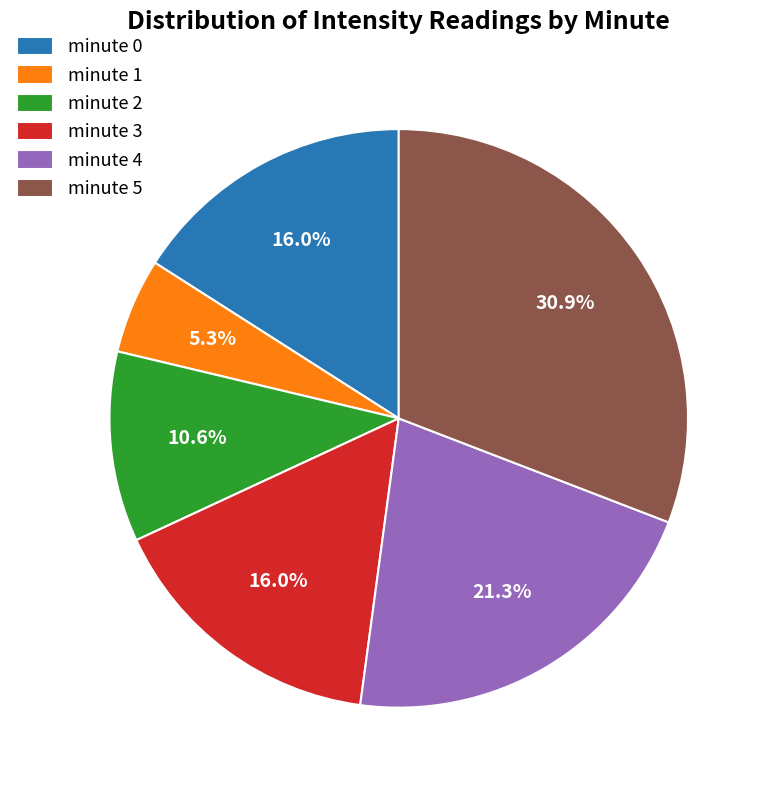

The minute 3 slice represents 16% of the pie. True or false?

True